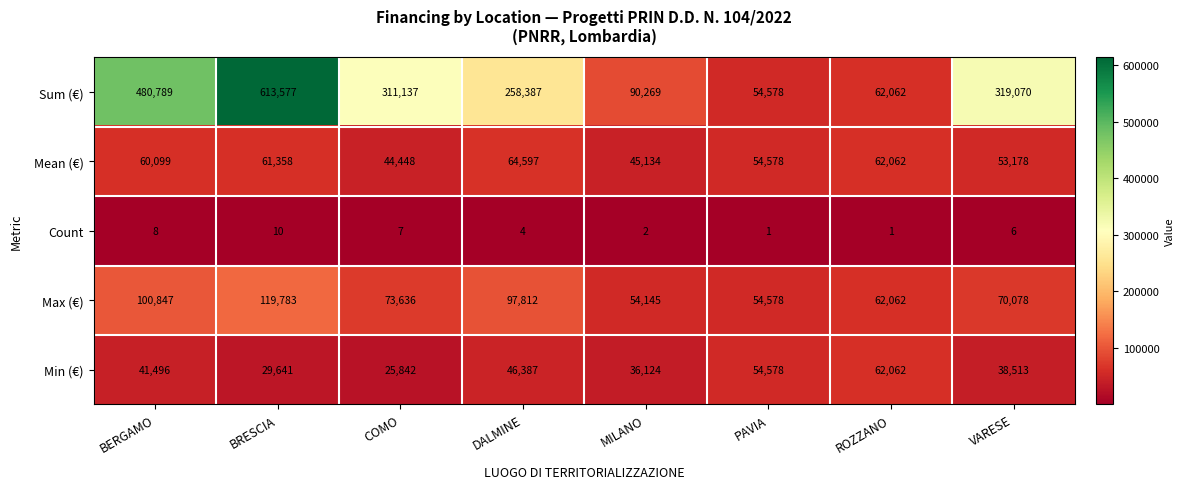

What is the sum of the Min (€) values at BRESCIA and VARESE?

68154